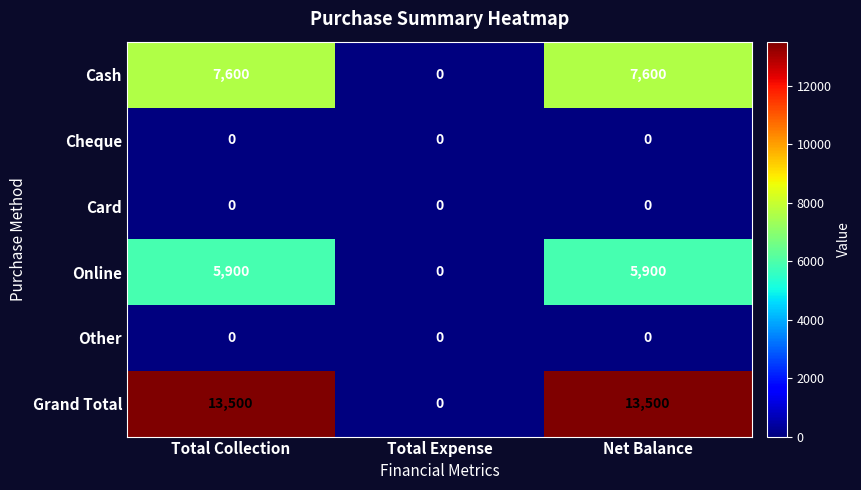

Between Total Expense and Net Balance, which series saw the biggest shift?

Grand Total